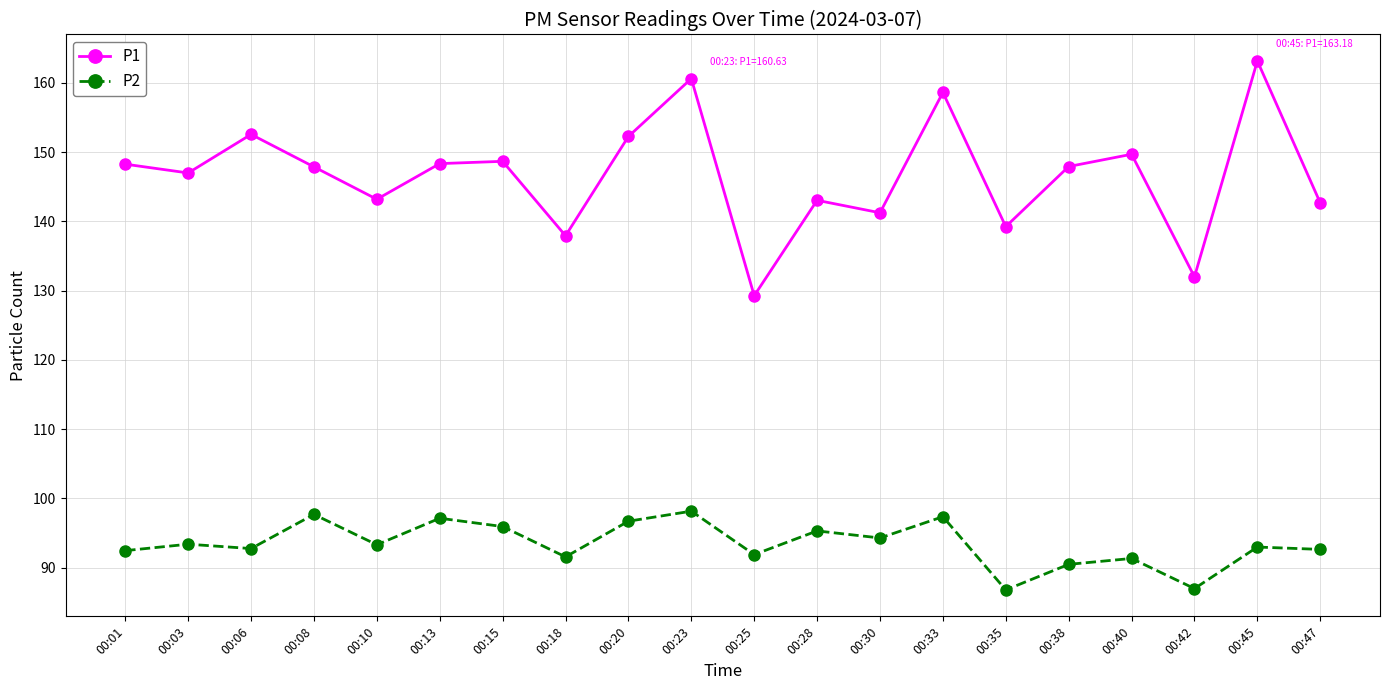

What is the difference between the second highest and minimum values in the P2 series?

10.9